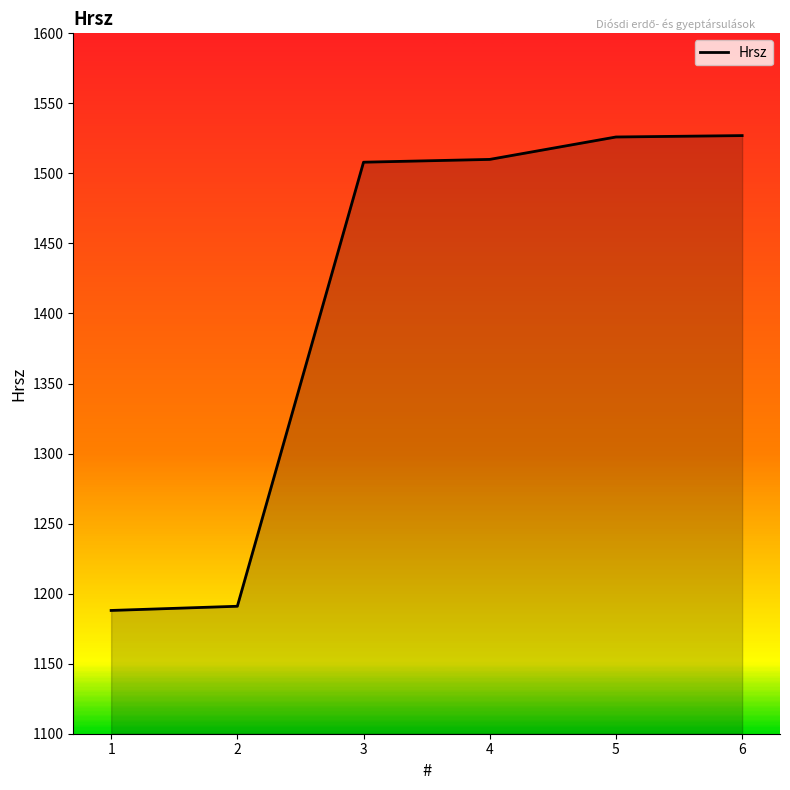

Is it true that the value at 3 is 1508?

True